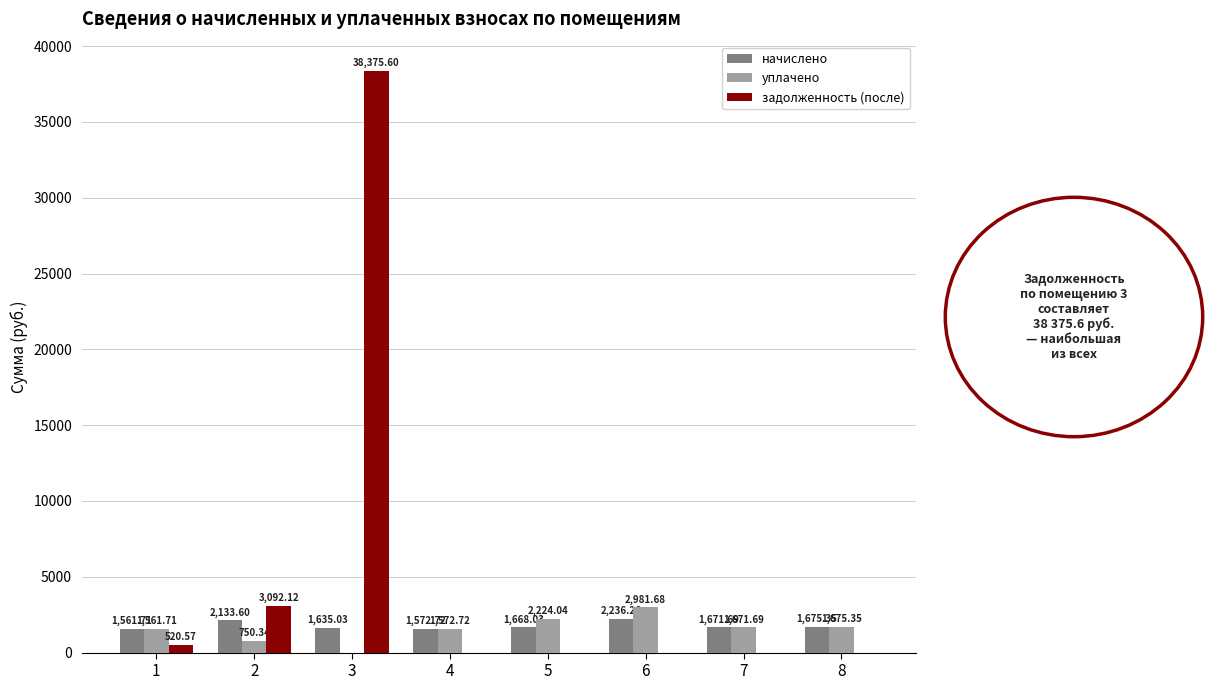

What is the total value across all series at 7?

3343.4